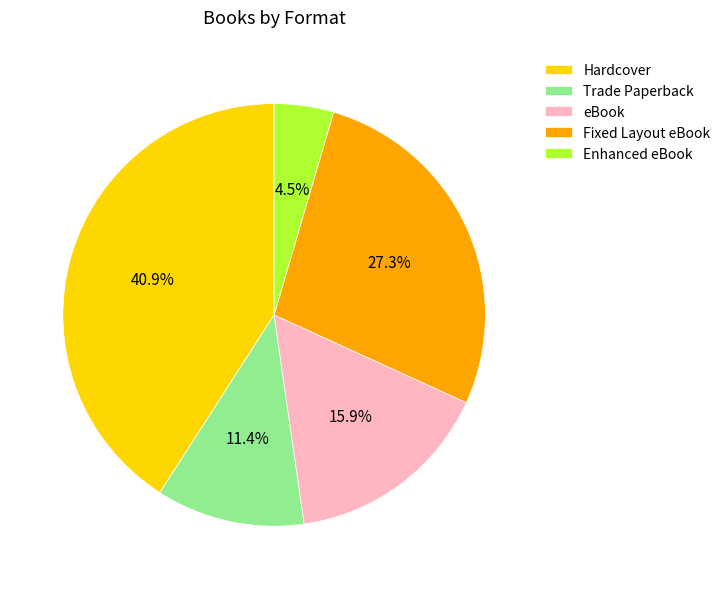

True or false: eBook accounts for 16% of the total.

True